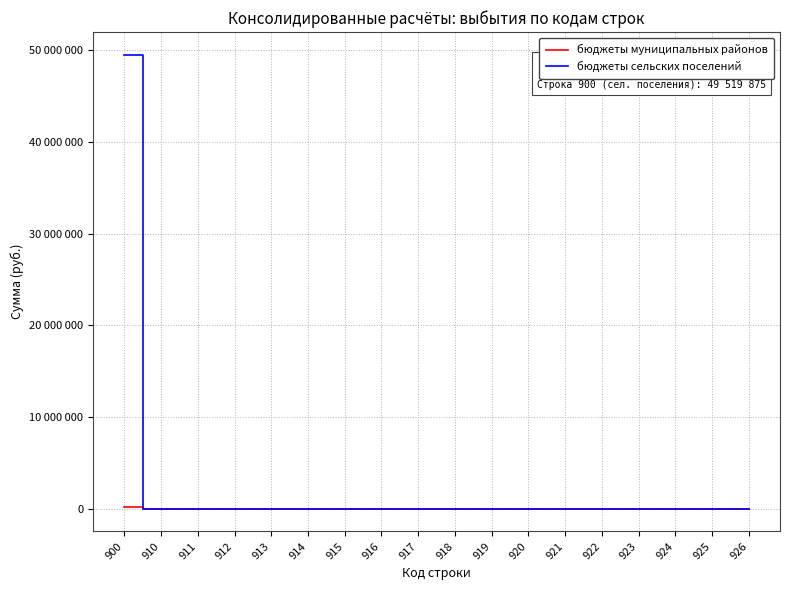

True or false: бюджеты сельских поселений has more than 1 points higher than both neighbors.

False